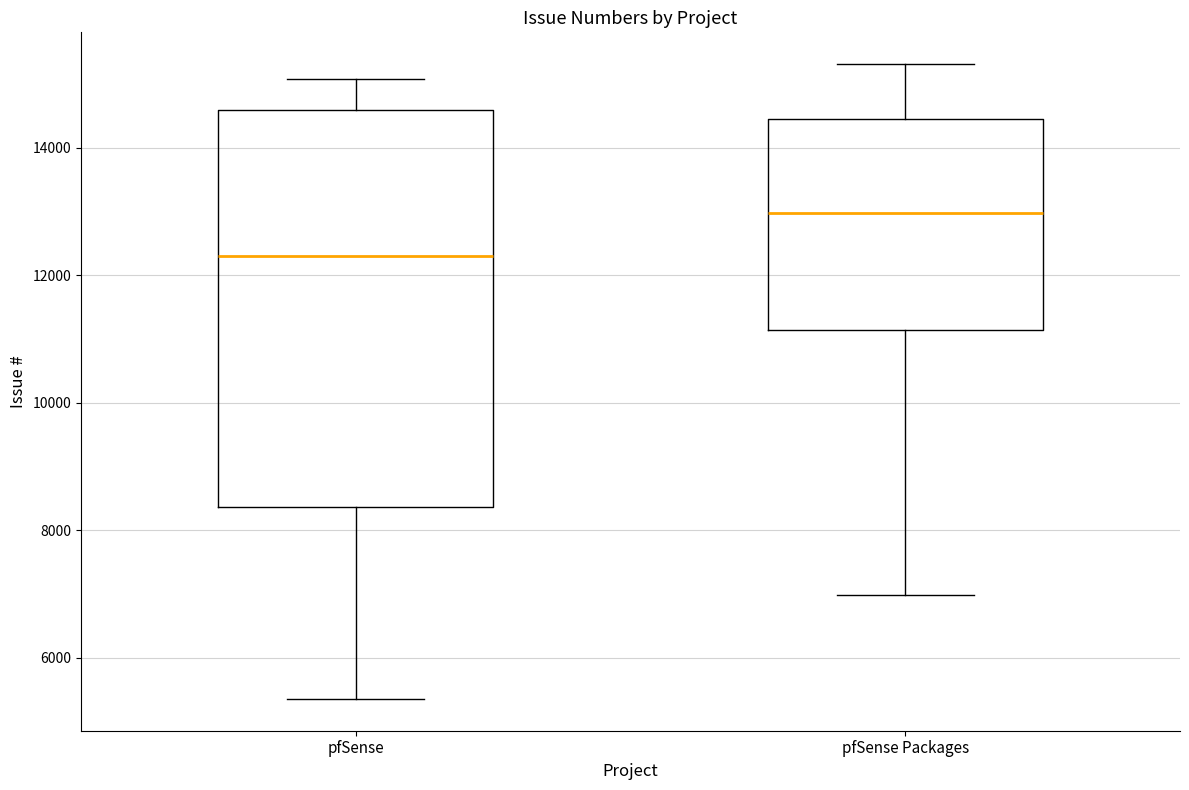

Reading left to right, read every box against the y-axis: the position of its median line, the range the box covers, and the ends of its whiskers. The values are not printed on the chart, so give them approximately, as read against the axis.

pfSense: median 12400, box 8400 to 14600, whiskers 5400 to 15000
pfSense Packages: median 13000, box 11200 to 14400, whiskers 7000 to 15400